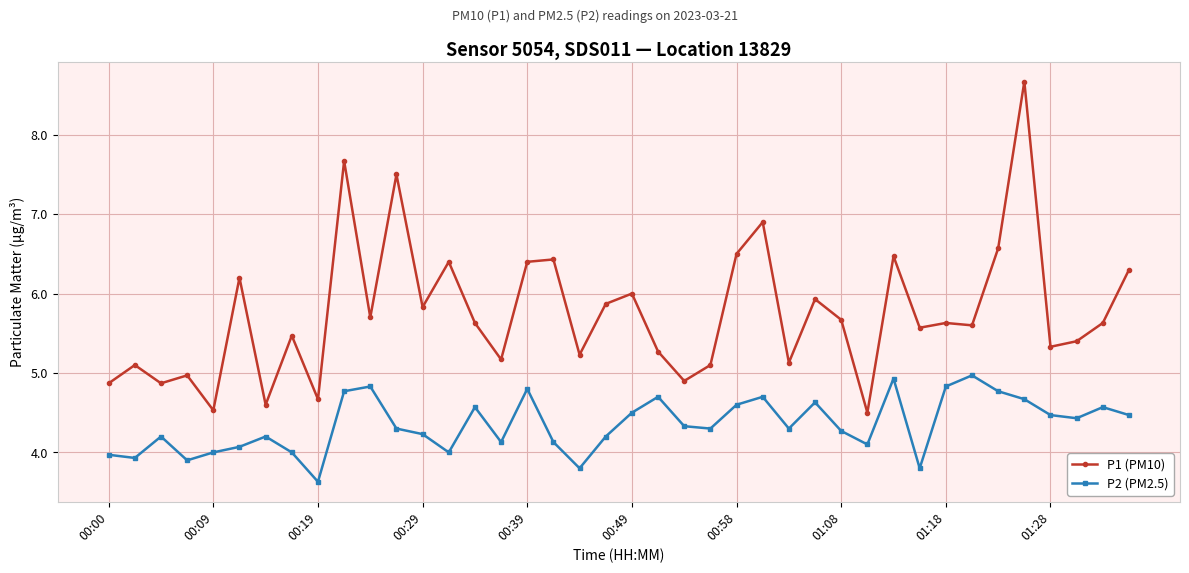

What is the value of the P2 (PM2.5) point at the 7th from the left?

4.2